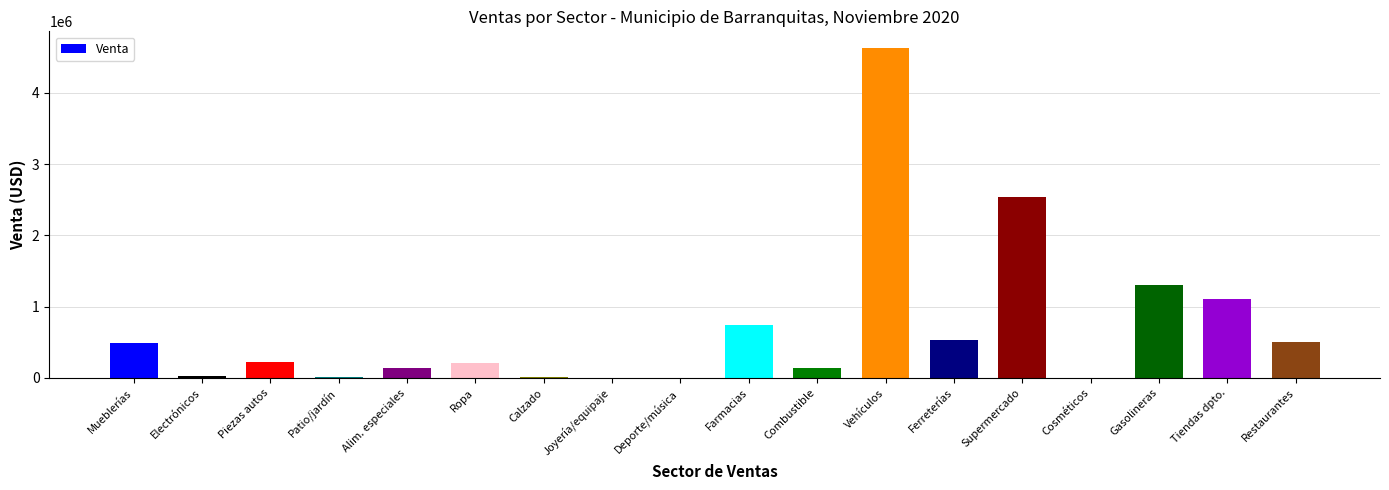

Which label corresponds to the largest value in the chart?

Vehículos